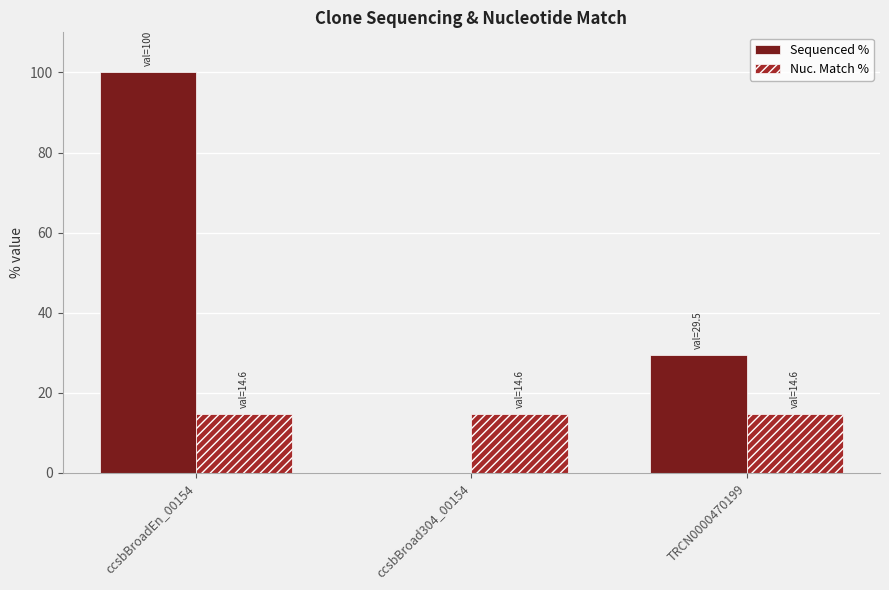

Which series changed the most between ccsbBroad304_00154 and TRCN0000470199?

Sequenced %